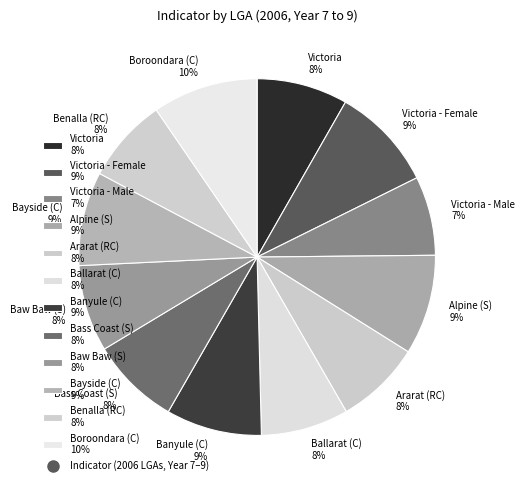

Does any single category account for the majority?

No